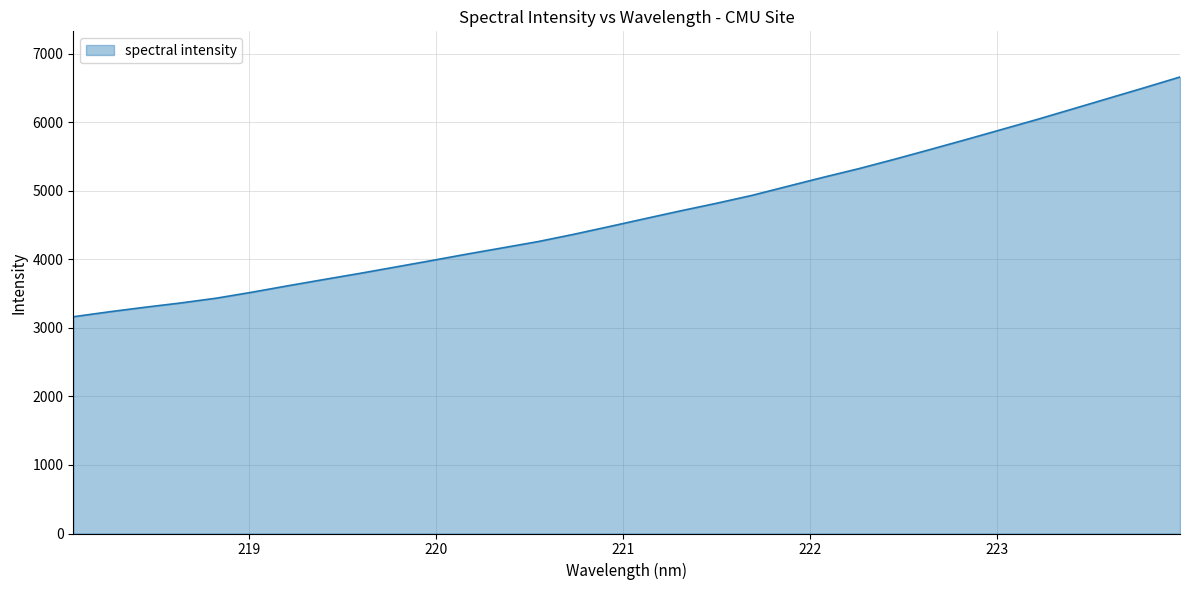

How many lines are shown in the chart?

1